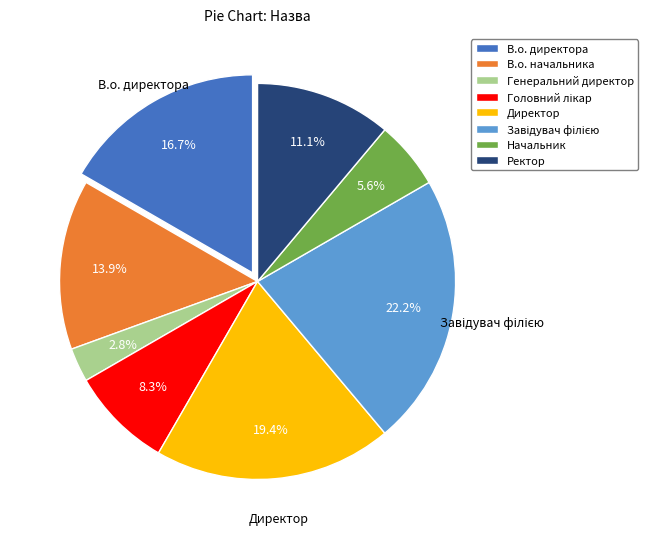

Which slice is the smallest?

Генеральний директор